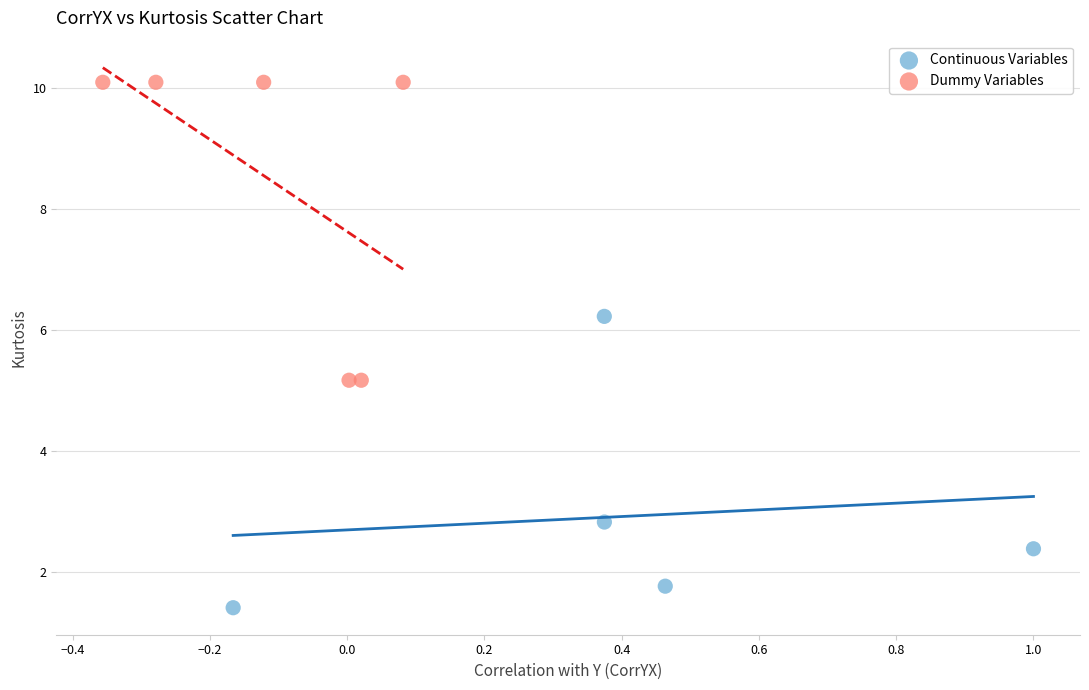

Which series has the largest Y range (max minus min)?

Dummy Variables